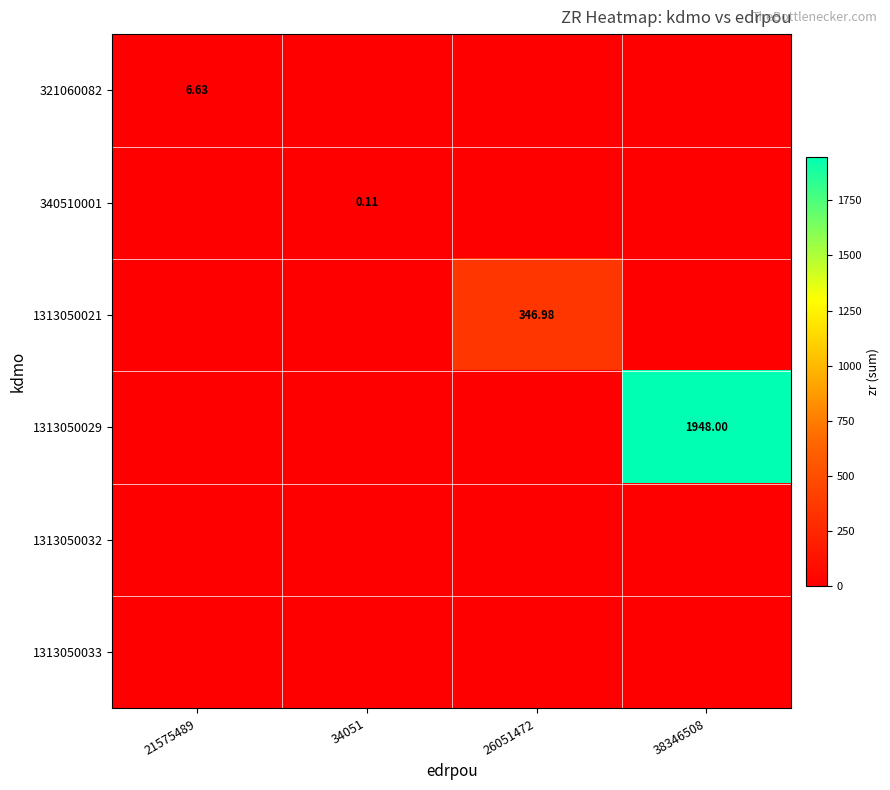

Is it true that 1313050032 equals 0.0 at 38346508?

True